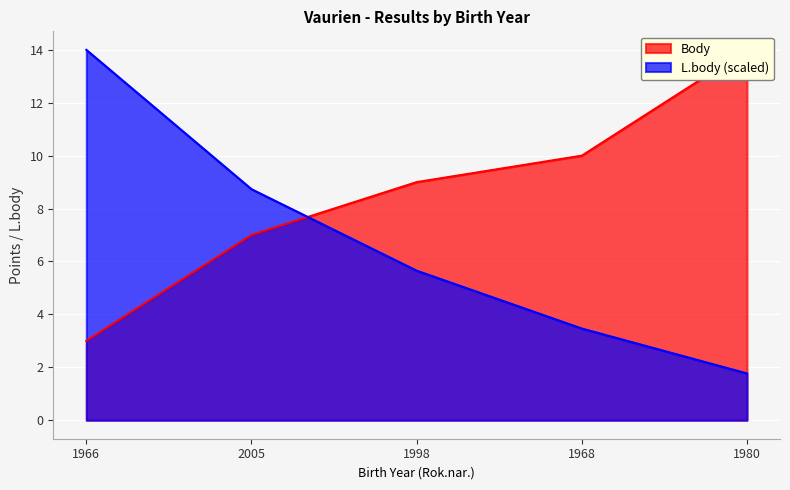

What is the label of the 5th point from the left?

1980